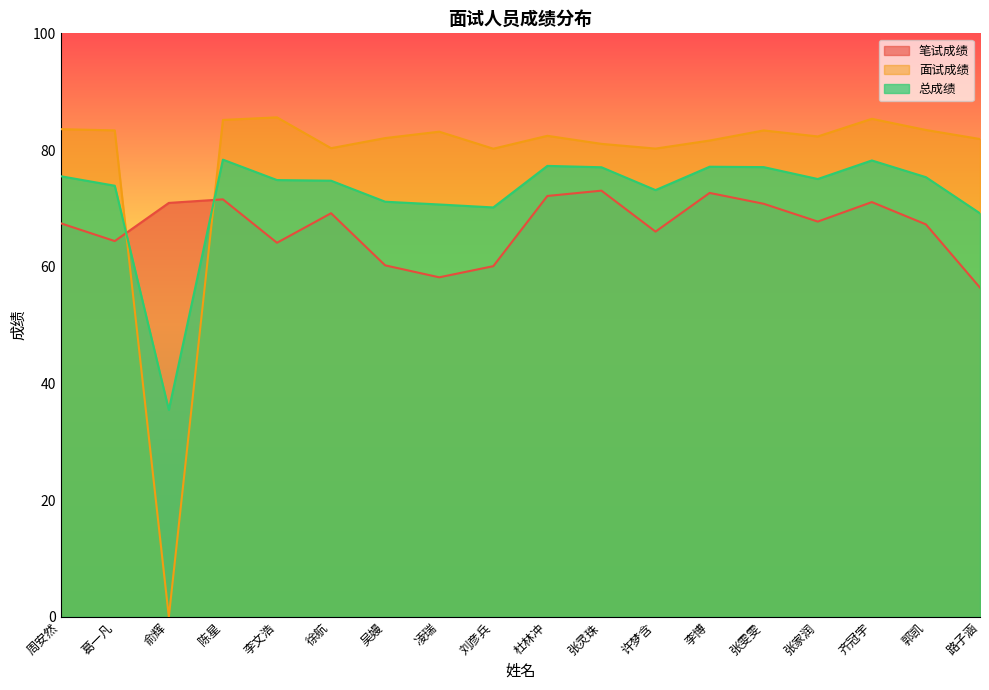

What is the label of the 3rd point from the left?

俞辉